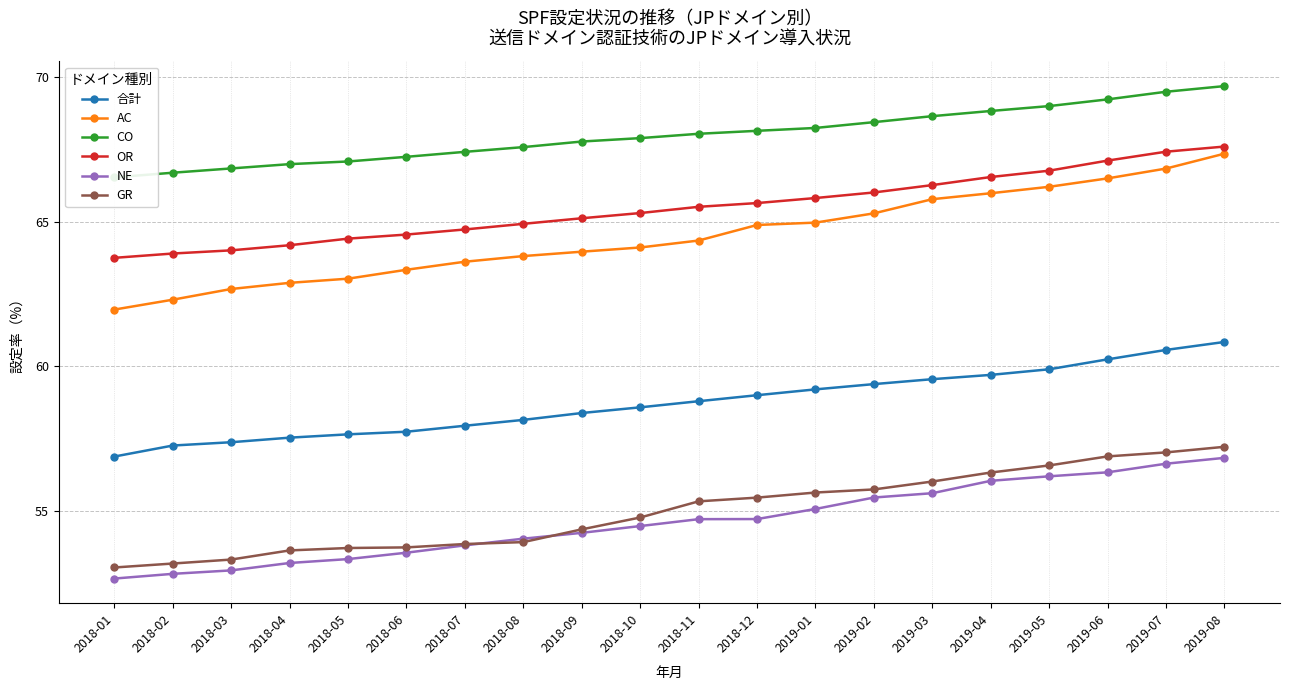

Reading left to right, transcribe all the data shown in this chart.

合計: 2018-01=56.9	2018-02=57.3	2018-03=57.4	2018-04=57.5	2018-05=57.6	2018-06=57.7	2018-07=57.9	2018-08=58.1	2018-09=58.4	2018-10=58.6	2018-11=58.8	2018-12=59.0	2019-01=59.2	2019-02=59.4	2019-03=59.5	2019-04=59.7	2019-05=59.9	2019-06=60.2	2019-07=60.6	2019-08=60.8
AC: 2018-01=62.0	2018-02=62.3	2018-03=62.7	2018-04=62.9	2018-05=63.0	2018-06=63.3	2018-07=63.6	2018-08=63.8	2018-09=64.0	2018-10=64.1	2018-11=64.3	2018-12=64.9	2019-01=65.0	2019-02=65.3	2019-03=65.8	2019-04=66.0	2019-05=66.2	2019-06=66.5	2019-07=66.8	2019-08=67.3
CO: 2018-01=66.5	2018-02=66.7	2018-03=66.8	2018-04=67.0	2018-05=67.1	2018-06=67.2	2018-07=67.4	2018-08=67.6	2018-09=67.8	2018-10=67.9	2018-11=68.0	2018-12=68.1	2019-01=68.2	2019-02=68.4	2019-03=68.6	2019-04=68.8	2019-05=69.0	2019-06=69.2	2019-07=69.5	2019-08=69.7
OR: 2018-01=63.7	2018-02=63.9	2018-03=64.0	2018-04=64.2	2018-05=64.4	2018-06=64.5	2018-07=64.7	2018-08=64.9	2018-09=65.1	2018-10=65.3	2018-11=65.5	2018-12=65.6	2019-01=65.8	2019-02=66.0	2019-03=66.3	2019-04=66.5	2019-05=66.8	2019-06=67.1	2019-07=67.4	2019-08=67.6
NE: 2018-01=52.7	2018-02=52.8	2018-03=52.9	2018-04=53.2	2018-05=53.3	2018-06=53.5	2018-07=53.8	2018-08=54.0	2018-09=54.2	2018-10=54.5	2018-11=54.7	2018-12=54.7	2019-01=55.1	2019-02=55.5	2019-03=55.6	2019-04=56.0	2019-05=56.2	2019-06=56.3	2019-07=56.6	2019-08=56.8
GR: 2018-01=53.0	2018-02=53.2	2018-03=53.3	2018-04=53.6	2018-05=53.7	2018-06=53.7	2018-07=53.8	2018-08=53.9	2018-09=54.4	2018-10=54.8	2018-11=55.3	2018-12=55.5	2019-01=55.6	2019-02=55.7	2019-03=56.0	2019-04=56.3	2019-05=56.6	2019-06=56.9	2019-07=57.0	2019-08=57.2